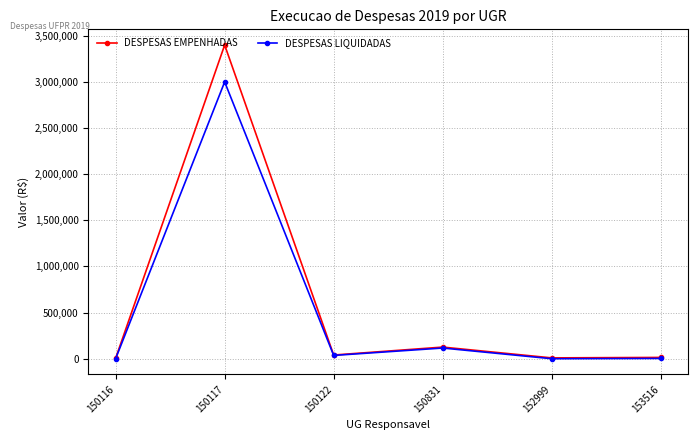

What is the value of the DESPESAS LIQUIDADAS point at the 2nd from the left?

3000113.0